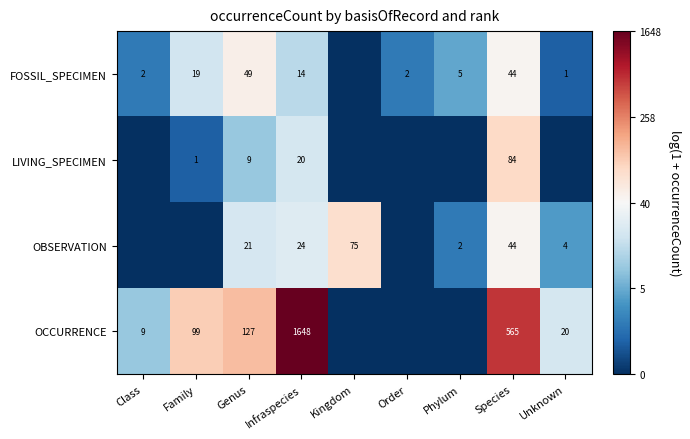

What is the spread (max minus min) of values at Species?

521